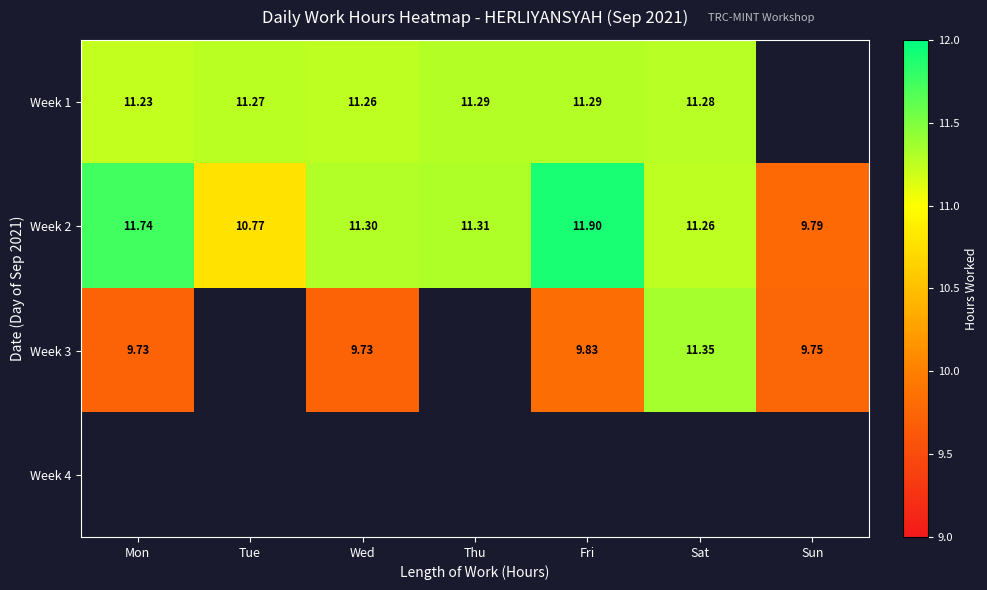

At which label does Week 2 first exceed 11?

Mon